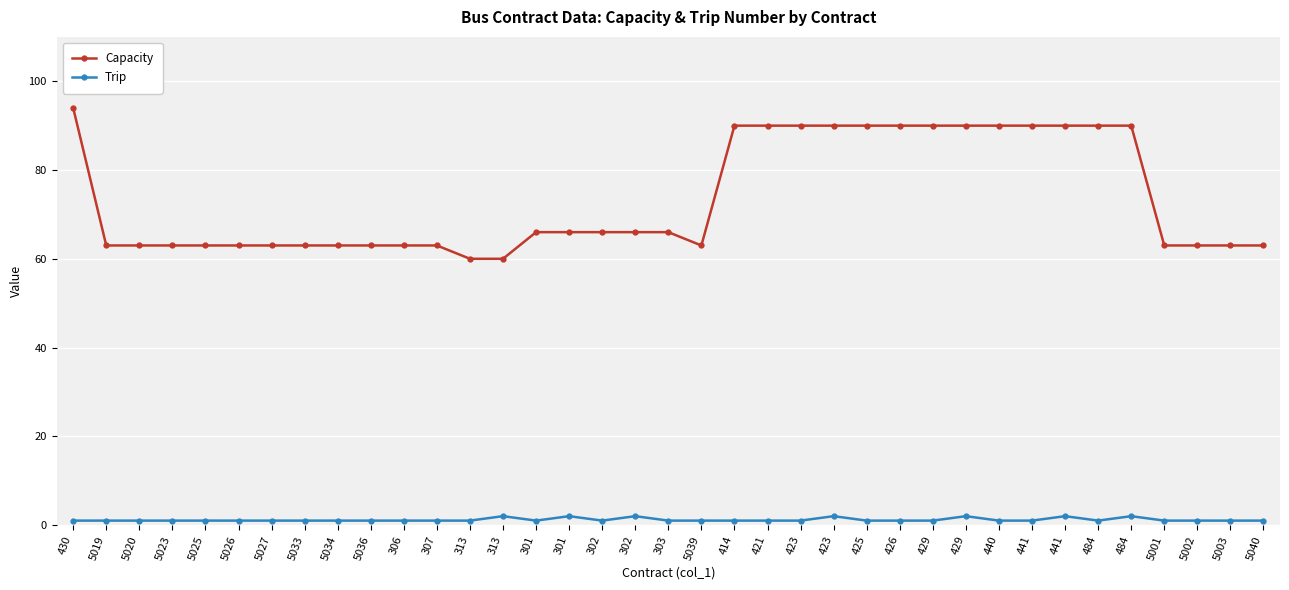

Is it true that Capacity equals 86 at 5040?

False